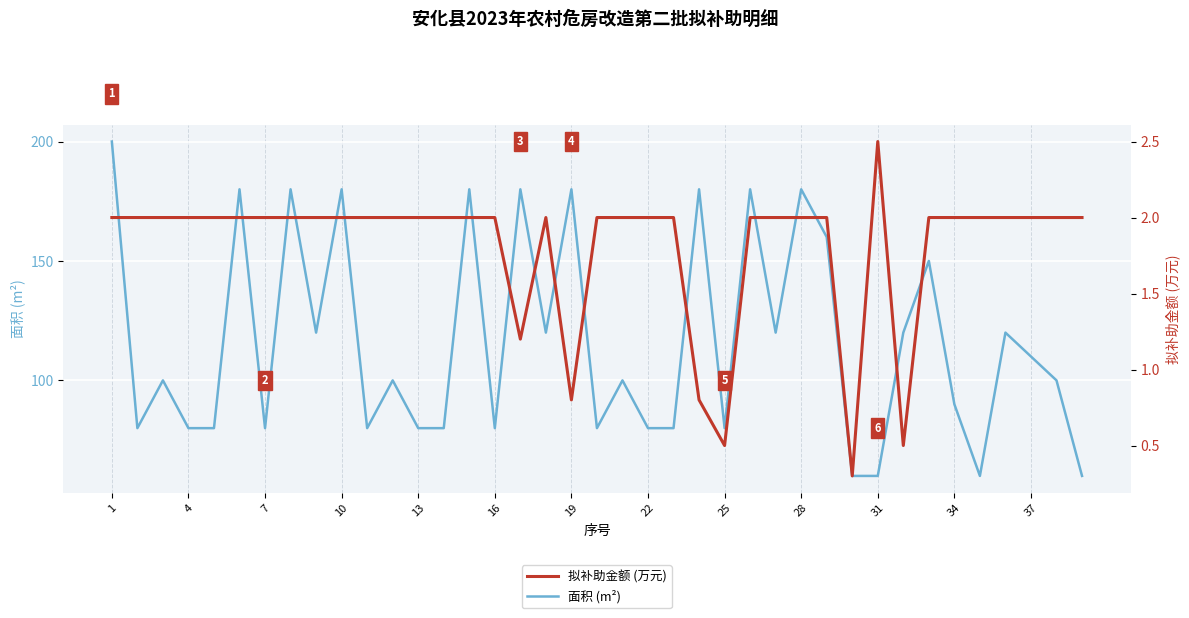

The value of 面积 (m²) at 31 is 60. True or false?

True